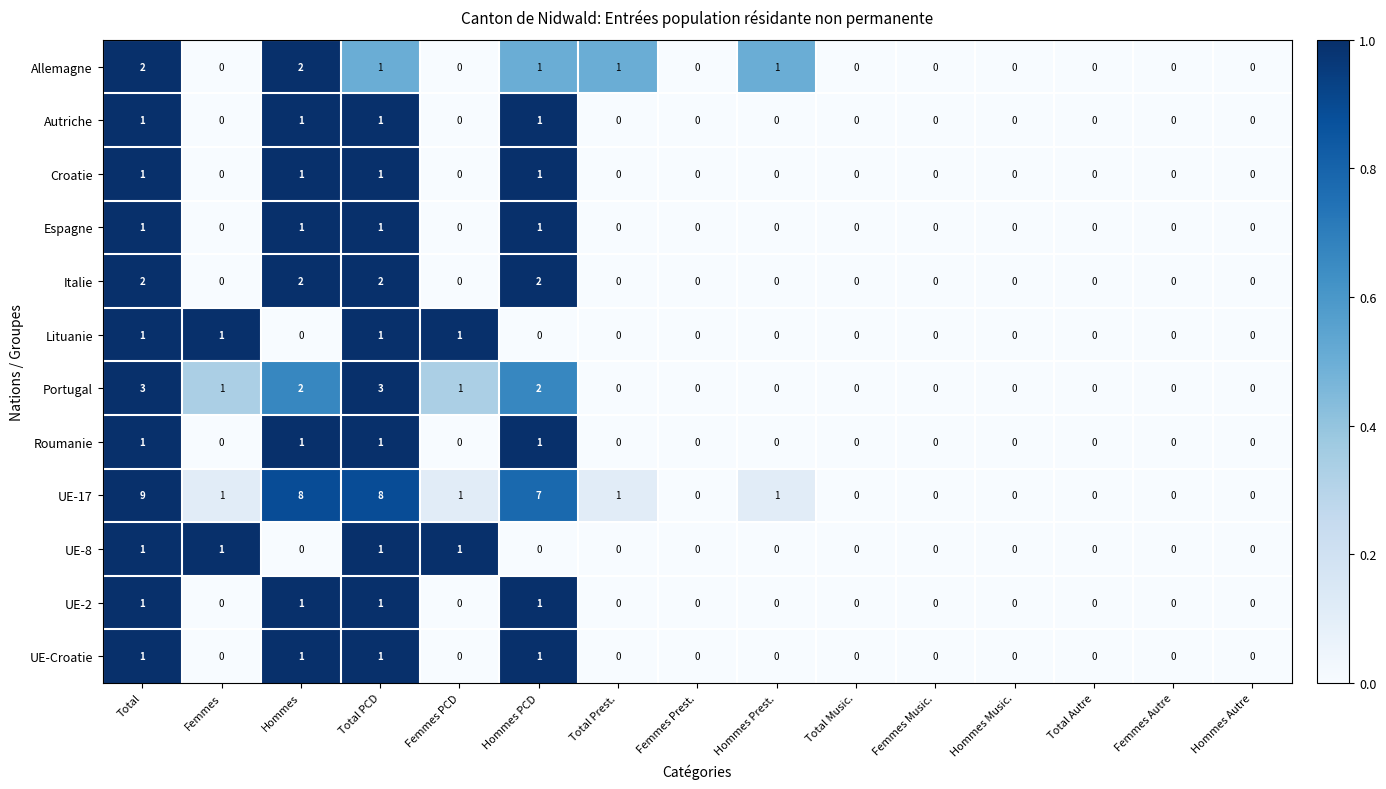

Is the value of UE-8 at Hommes greater than the value of UE-17 at Femmes?

No